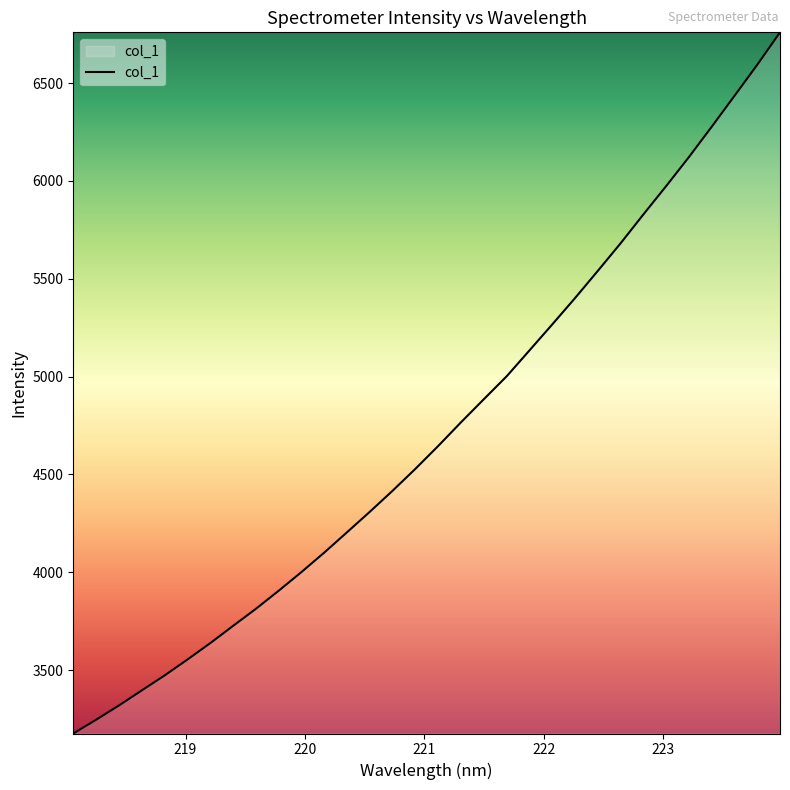

What is the smallest value displayed?

3175.7